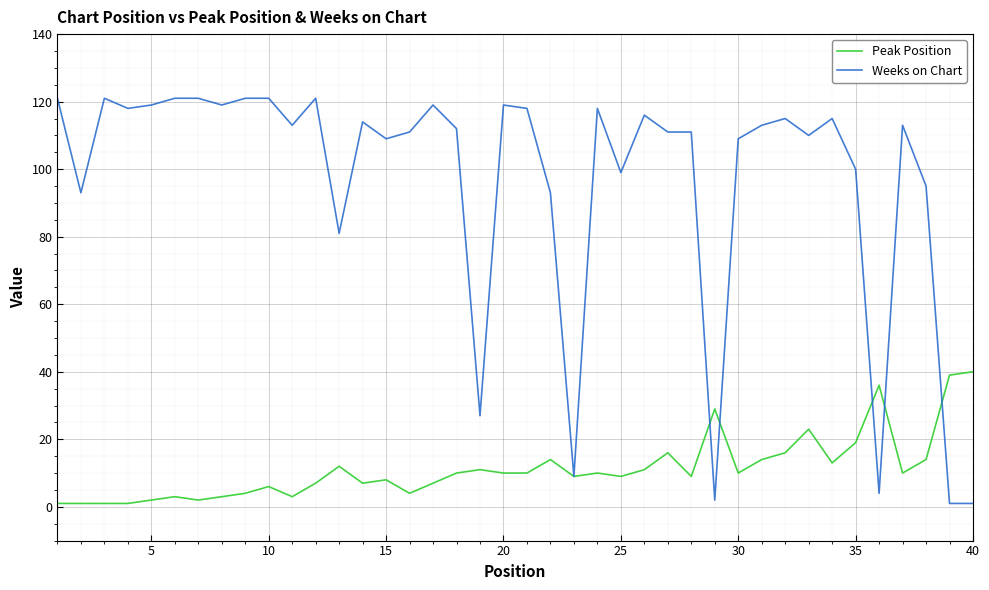

Which series has the largest total across all categories?

Weeks on Chart